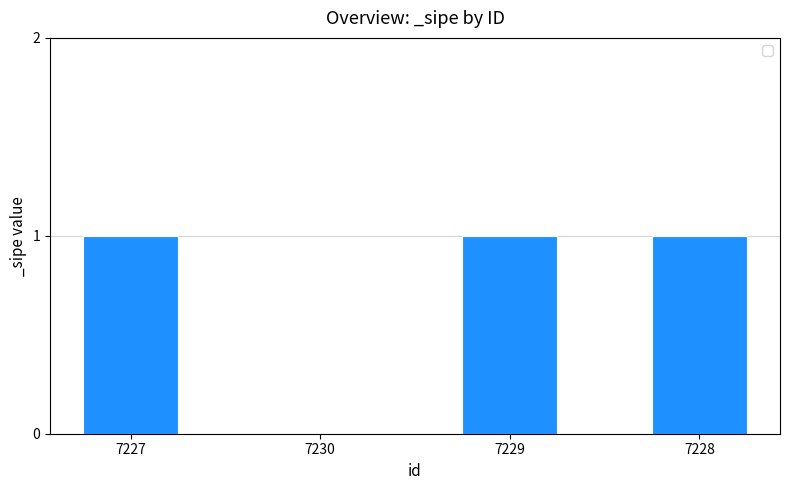

The value at 7227 is 1. True or false?

True